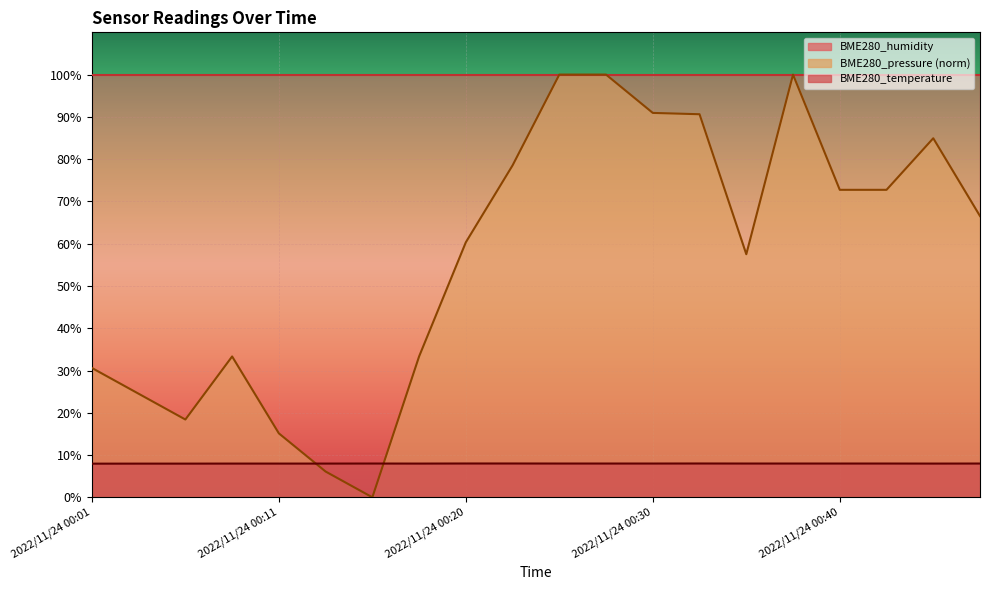

How many intersections are there between BME280_pressure and BME280_temperature?

2